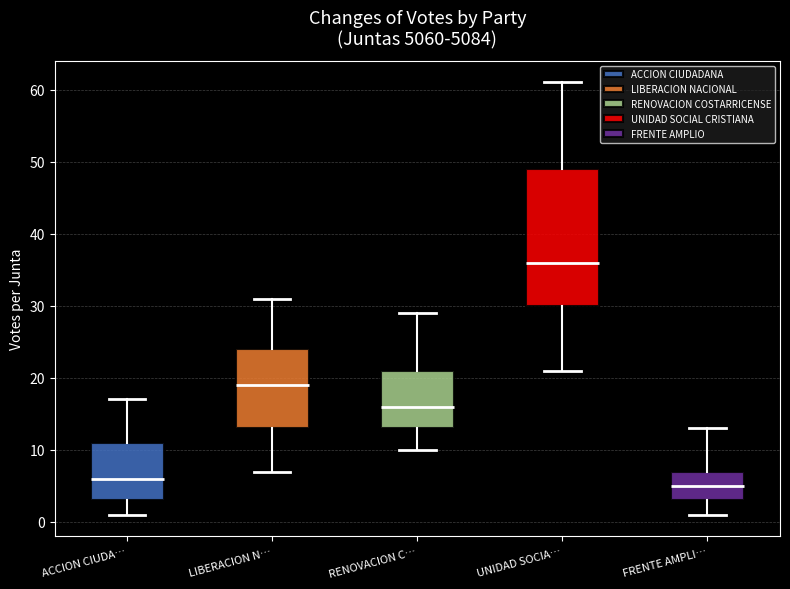

Which box has the lowest median line?

FRENTE AMPLI…